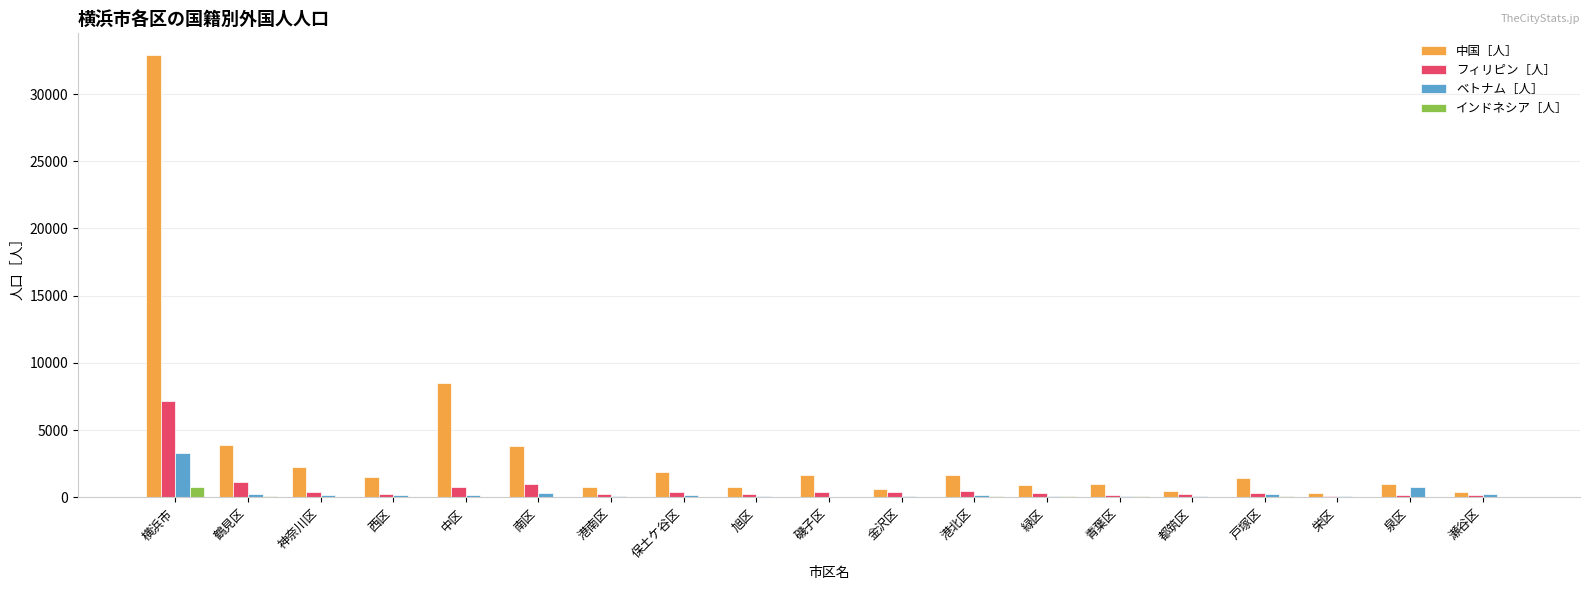

At which category does the chart reach its peak across all series?

横浜市